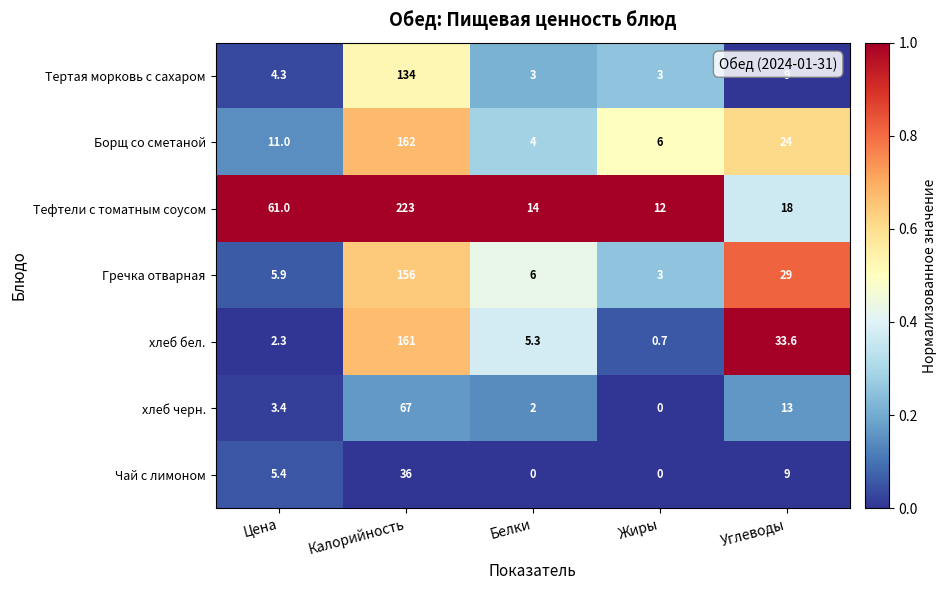

At Белки, list the series in order from smallest to largest.

Чай с лимоном, хлеб черн., Тертая морковь с сахаром, Борщ со сметаной, хлеб бел., Гречка отварная, Тефтели с томатным соусом